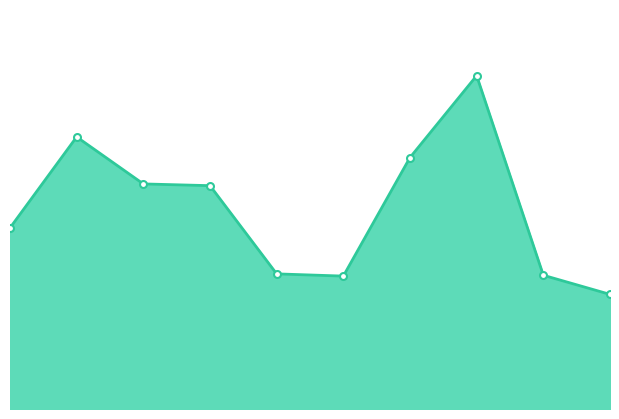

How many lines are shown in the chart?

1